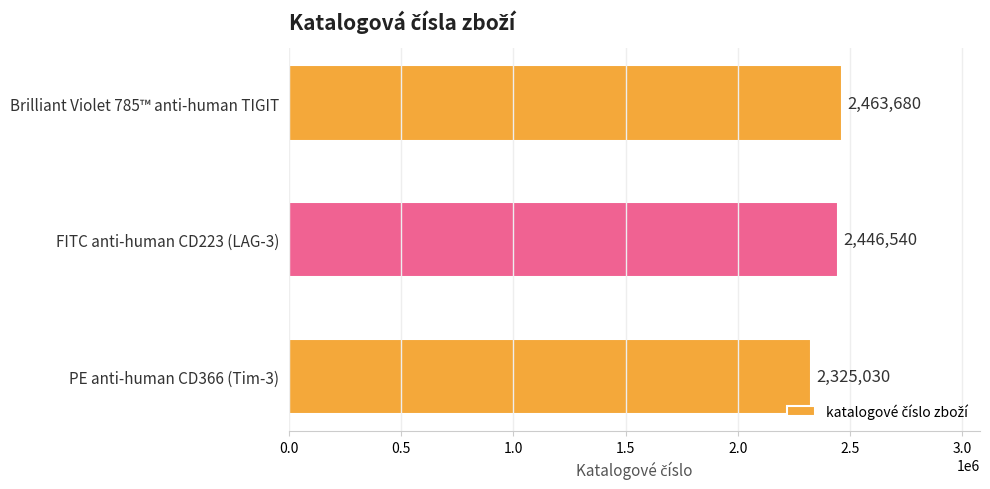

Rank the categories by value from highest to lowest.

Brilliant Violet 785™ anti-human TIGIT, FITC anti-human CD223 (LAG-3), PE anti-human CD366 (Tim-3)